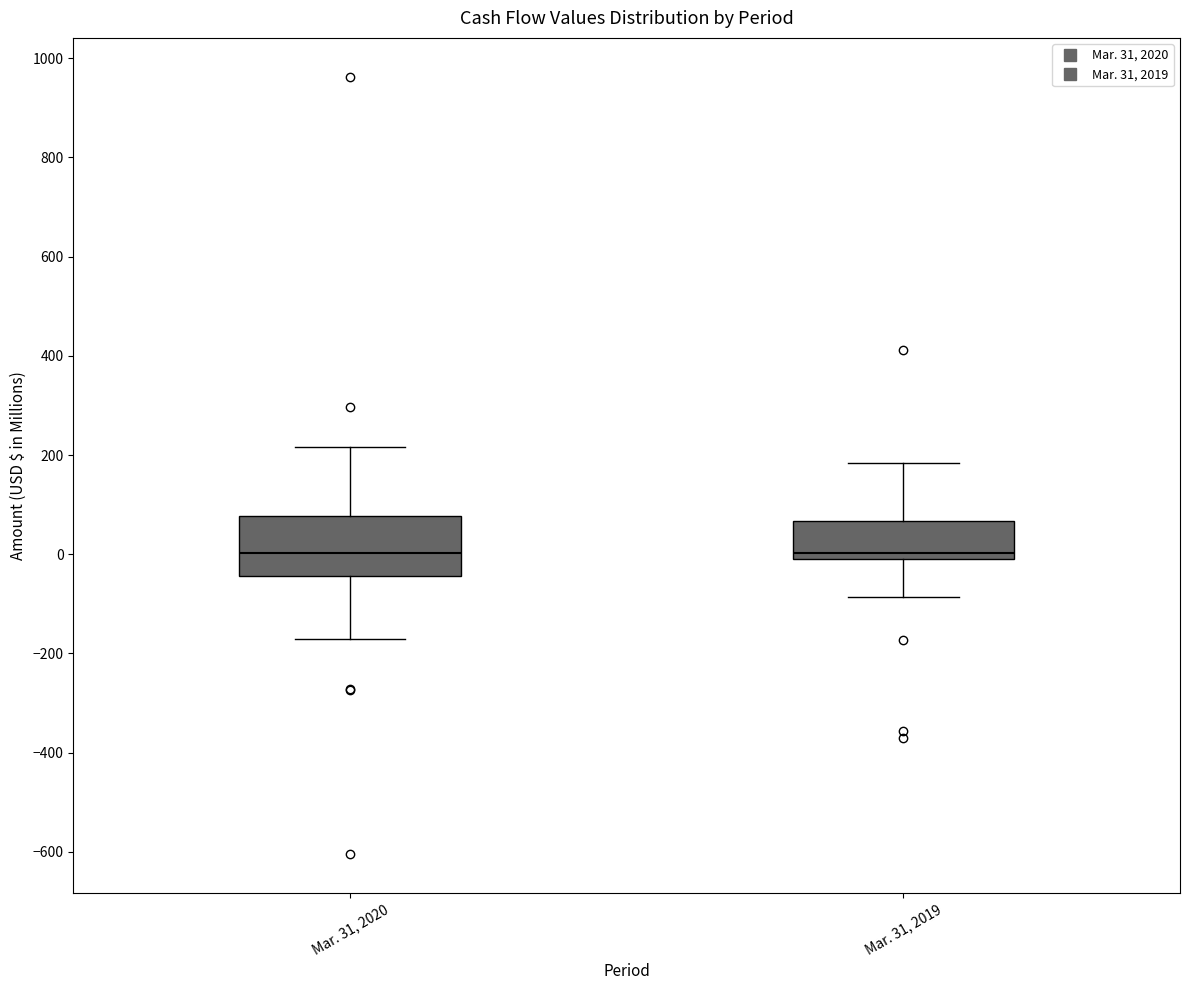

Reading left to right, transcribe this box plot: for each box, give where its median line is, the range the box spans, and where its two whiskers end, as read against the y-axis. The values are not printed on the chart, so give them approximately, as read against the axis.

Mar. 31, 2020: median 0, box -40 to 80, whiskers -180 to 220
Mar. 31, 2019: median 0 (just above the box's lower edge), box 0 to 60, whiskers -80 to 180